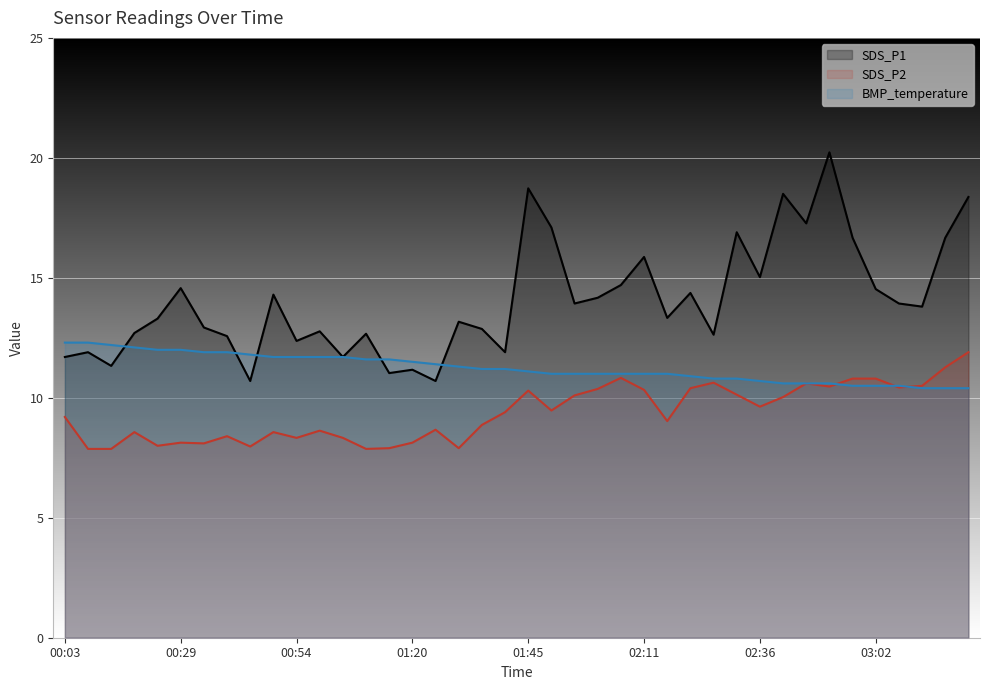

Where is BMP_temperature nearest to the value 11?

01:51